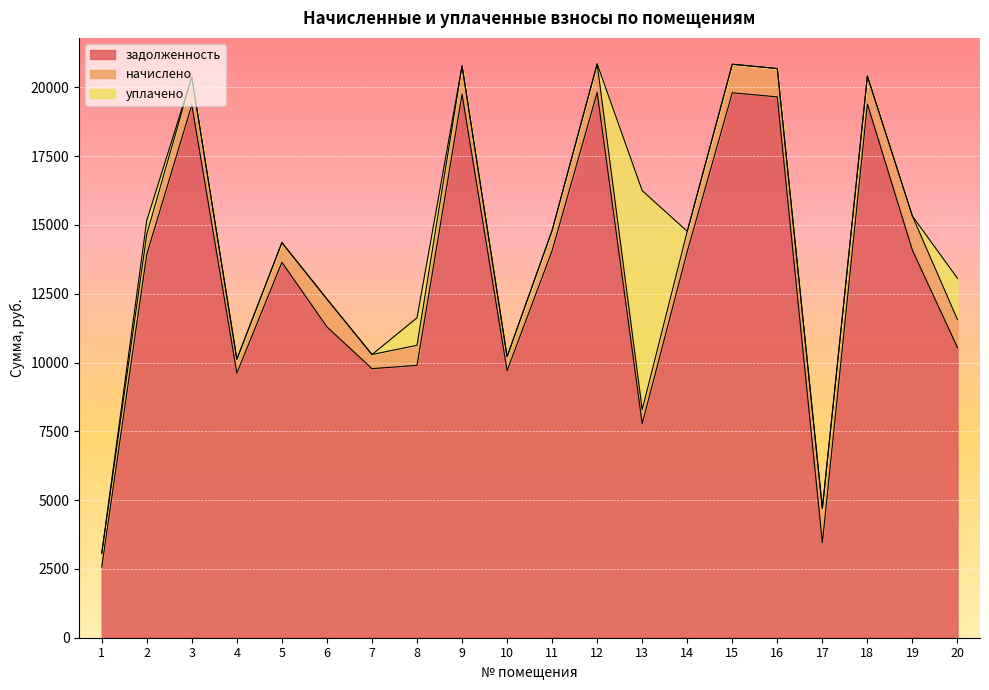

Where do уплачено and начислено first cross each other?

7 and 8